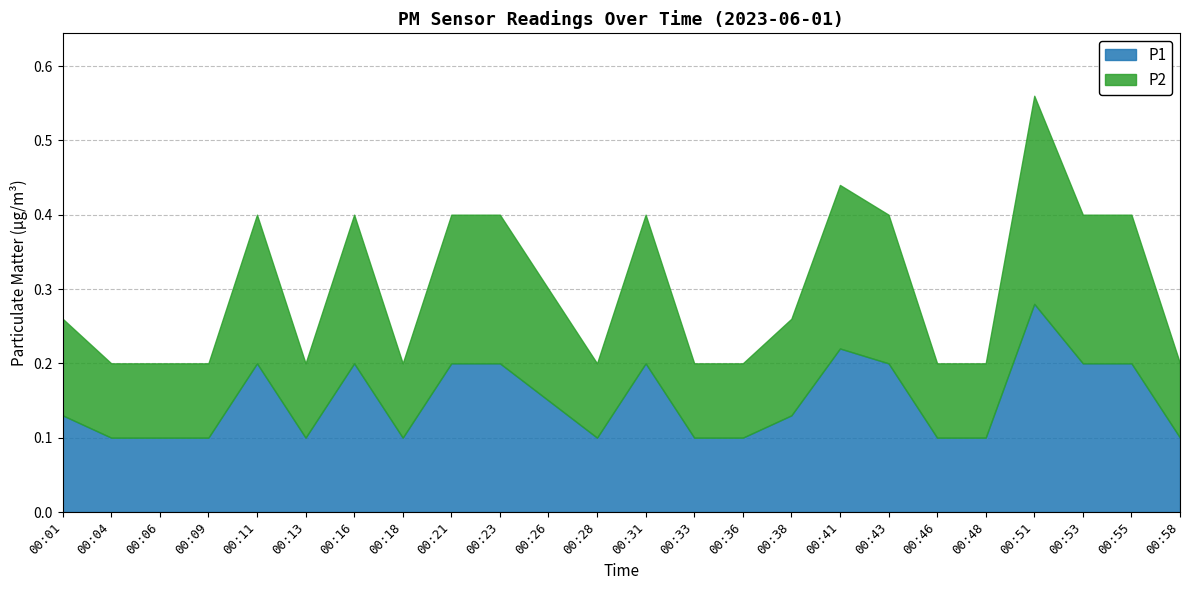

Between 00:26 and 00:33, which series saw the biggest shift?

P1